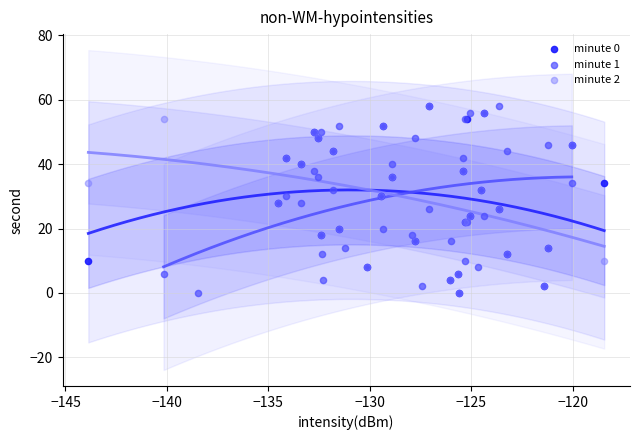

What are all the series names shown in the legend?

minute 0, minute 1, minute 2